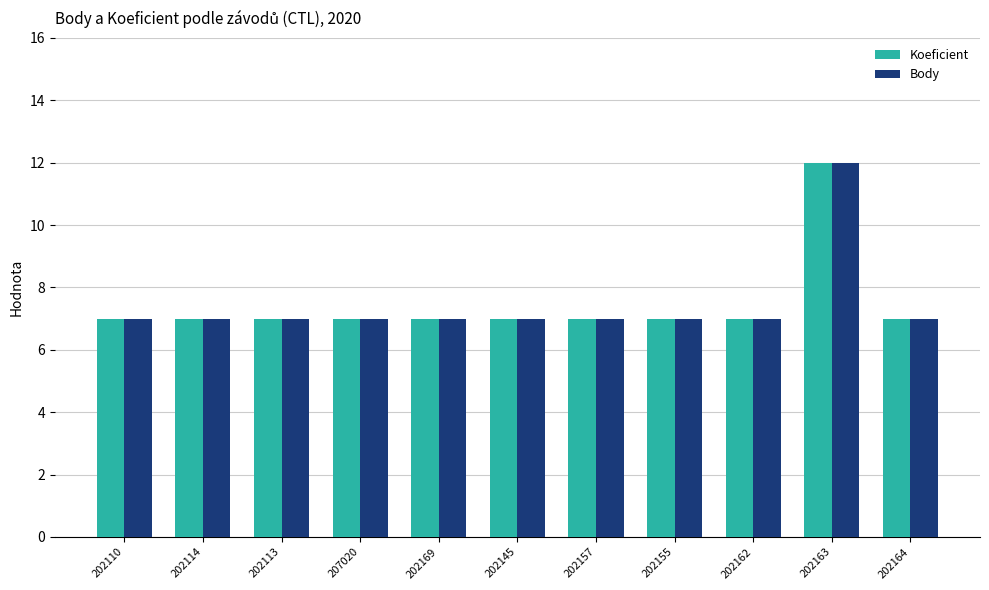

What is the greatest value displayed?

12